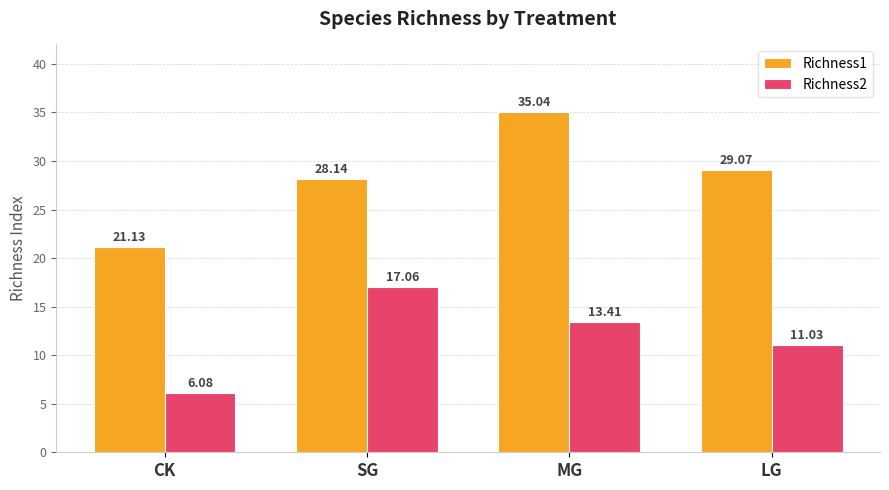

Reading left to right, extract all data points from this chart.

Richness1: 21.1	28.1	35.0	29.1
Richness2: 6.1	17.1	13.4	11.0